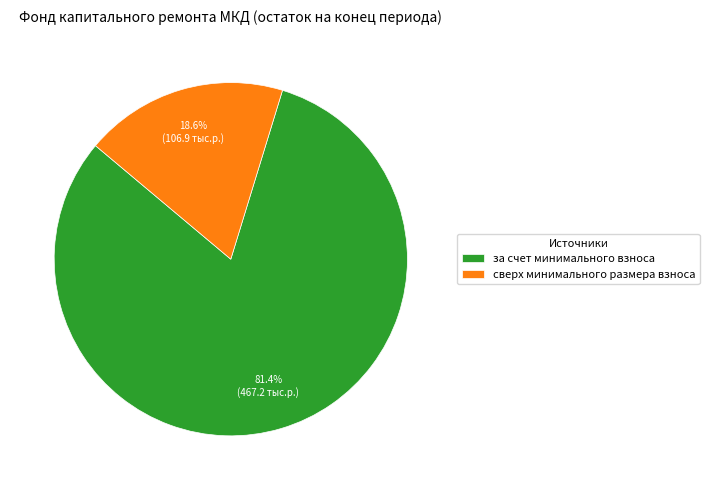

What is the ratio of the value at за счет минимального взноса to the value at сверх минимального размера взноса?

4.4